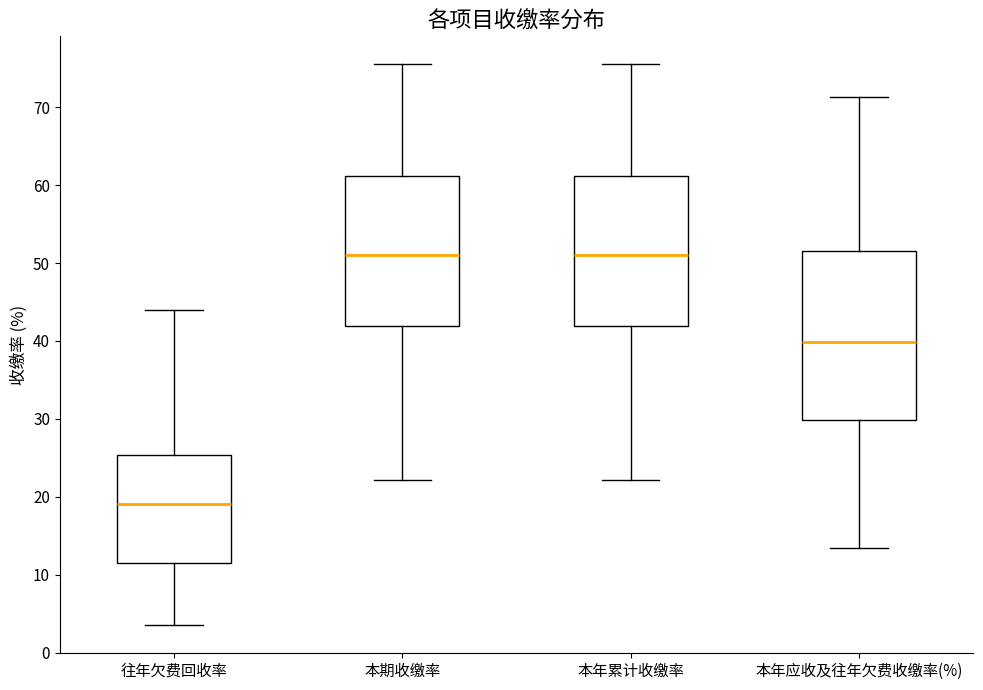

Where does the median line of the box for 往年欠费回收率 sit on the y-axis? The values are not printed on the chart, so give them approximately, as read against the axis.

19